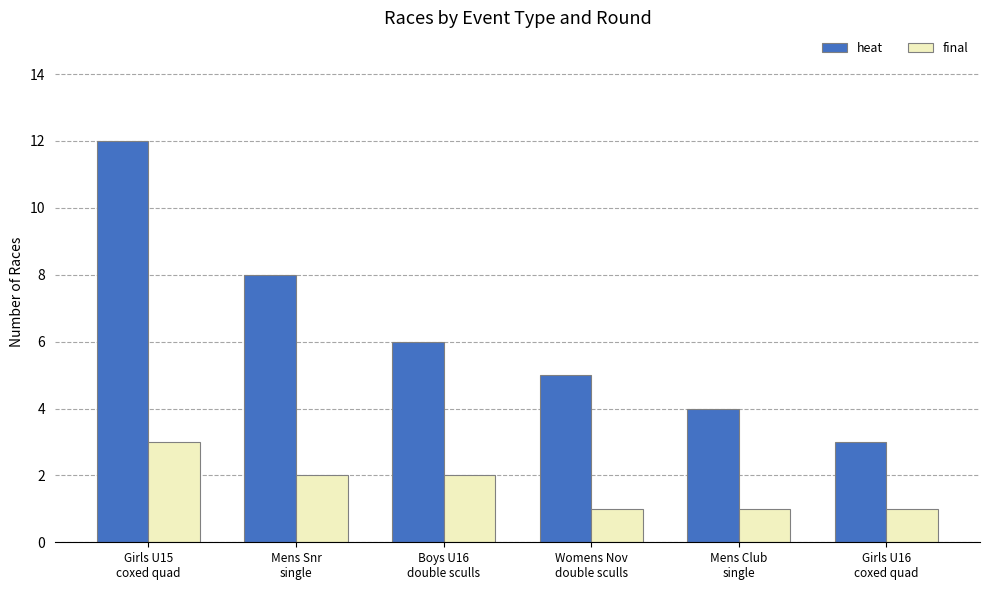

Which series changed the most between Mens Snr
single and Boys U16
double sculls?

heat